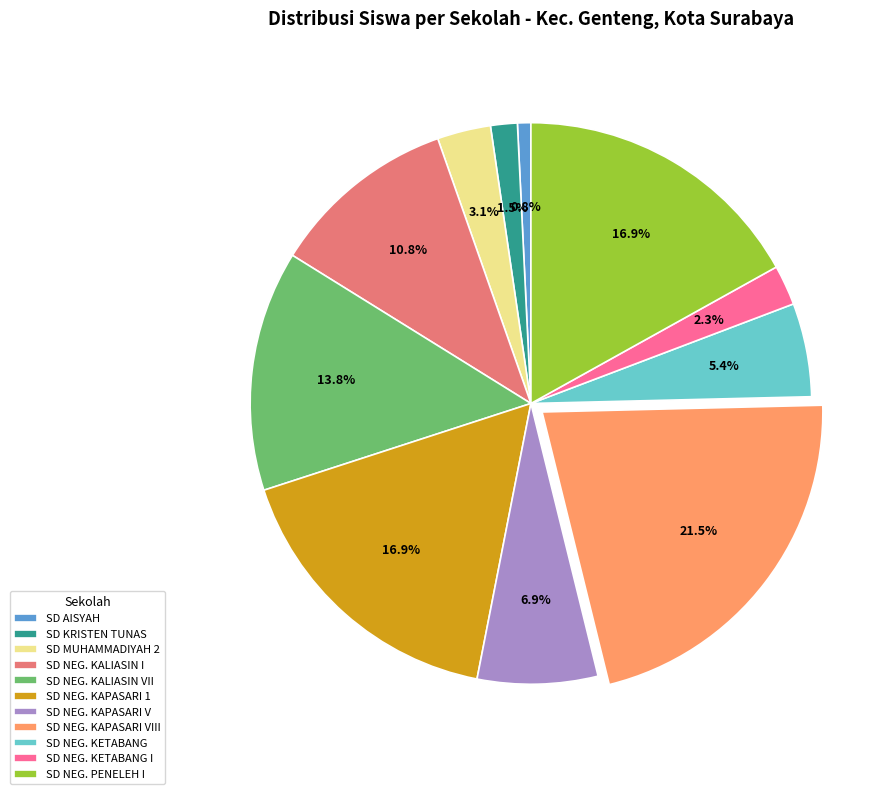

Between SD NEG. KAPASARI VIII and SD NEG. KALIASIN VII, which is larger?

SD NEG. KAPASARI VIII